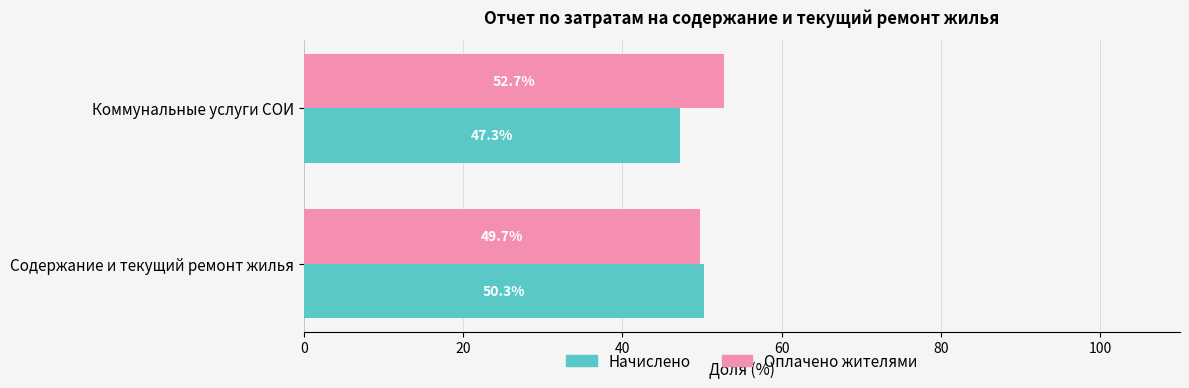

The Начислено series shows 76.5 at Коммунальные услуги СОИ. True or false?

False